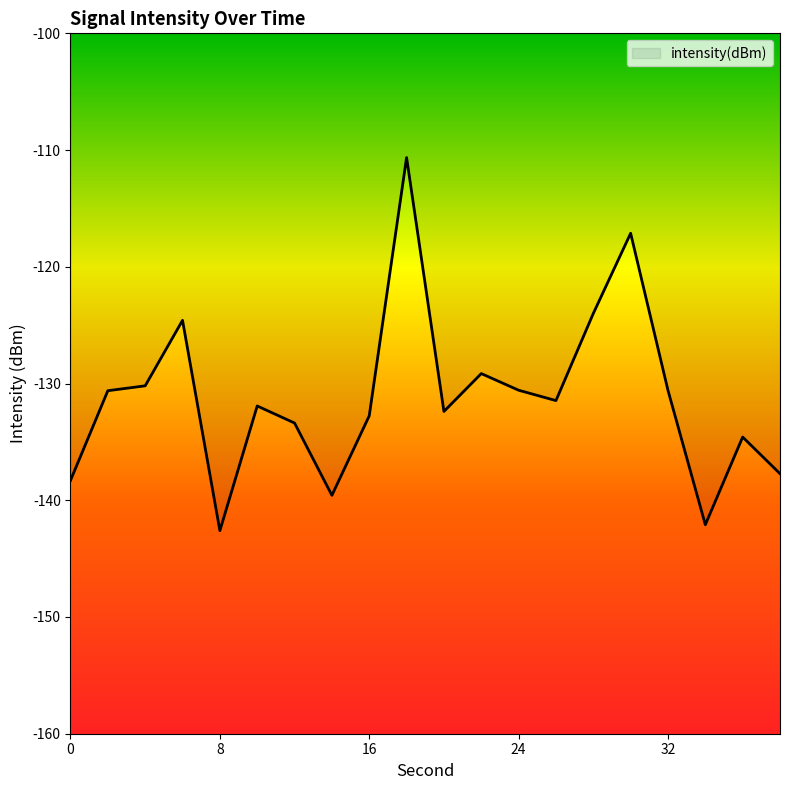

Reading right to left, list all the values displayed in this chart.

-137.7	-134.6	-142.1	-130.6	-117.1	-124.0	-131.5	-130.6	-129.1	-132.4	-110.6	-132.8	-139.6	-133.4	-131.9	-142.6	-124.6	-130.2	-130.6	-138.3